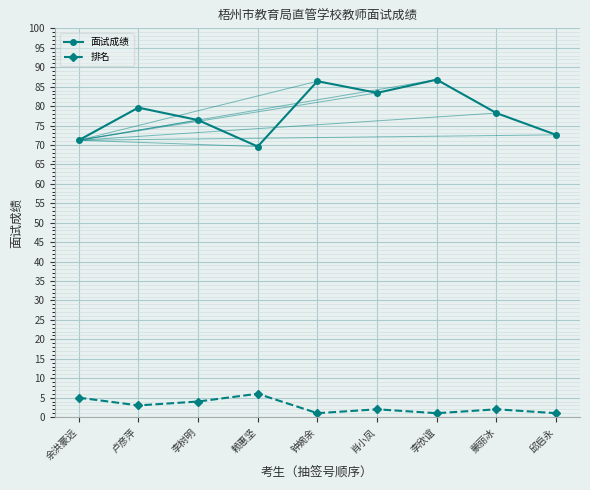

Rank the series by their maximum value, from highest to lowest.

面试成绩, 排名